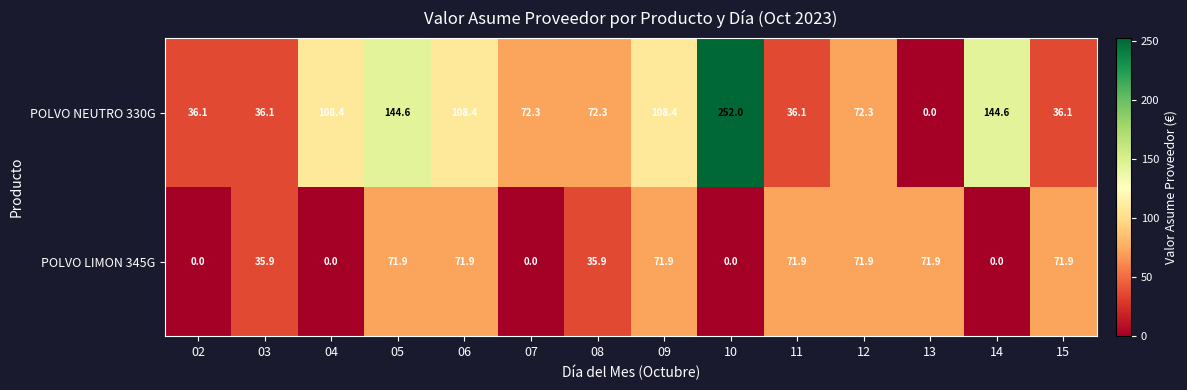

True or false: POLVO NEUTRO 330G has a value of 117.0 at 08.

False